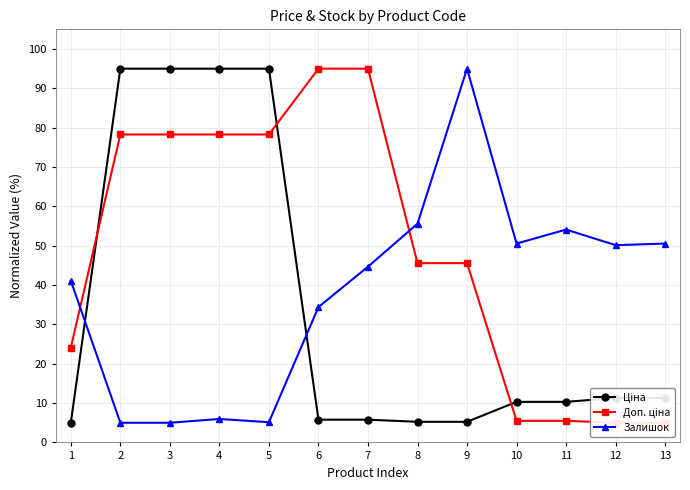

Reading left to right, transcribe all the data shown in this chart.

Ціна: 1=5.0	2=95.0	3=95.0	4=95.0	5=95.0	6=5.8	7=5.8	8=5.2	9=5.2	10=10.3	11=10.3	12=11.3	13=11.3
Доп. ціна: 1=24.1	2=78.3	3=78.3	4=78.3	5=78.3	6=95.0	7=95.0	8=45.6	9=45.6	10=5.5	11=5.5	12=5.0	13=5.0
Залишок: 1=41.1	2=5.0	3=5.0	4=6.0	5=5.1	6=34.4	7=44.7	8=55.6	9=95.0	10=50.5	11=54.1	12=50.1	13=50.5